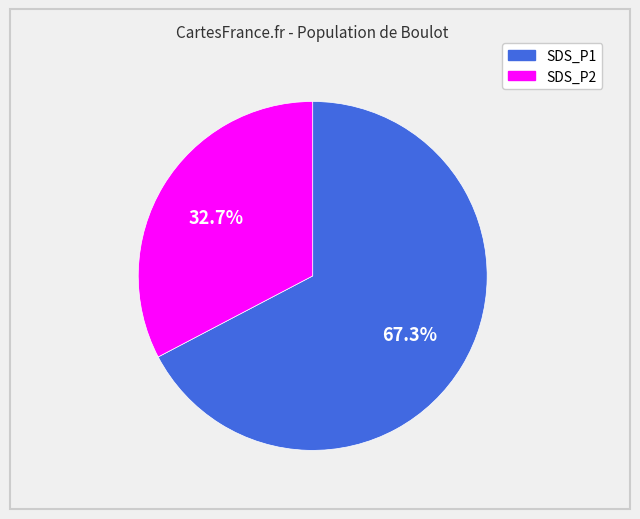

What is the total percentage of SDS_P2 and SDS_P1?

100.0%